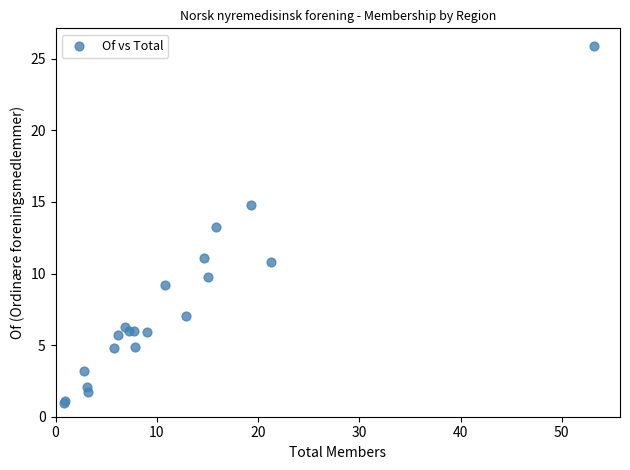

What Y value in the scatter plot is closest to 13?

13.3